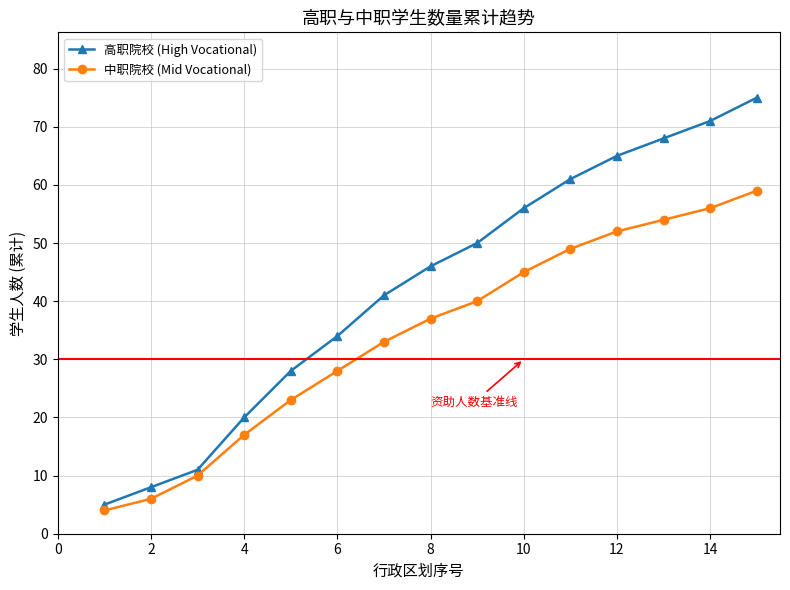

Which series has the largest total across all categories?

高职院校 (High Vocational)